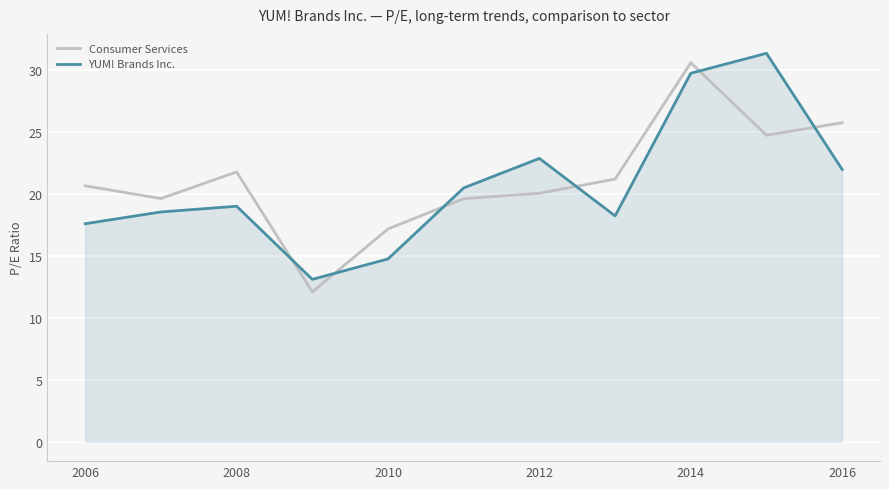

Which series ends up on top after the final intersection of Consumer Services and YUM! Brands Inc.?

Consumer Services